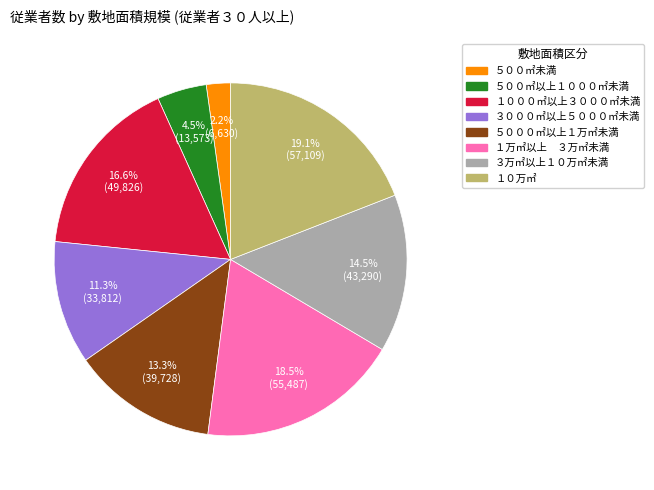

To the nearest percent, what percentage of the pie is １０万㎡?

19%